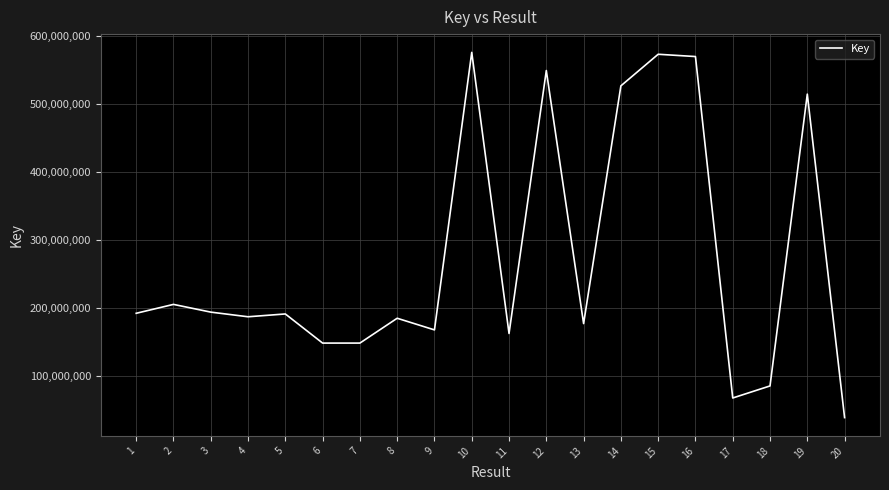

Count the number of categories in the chart.

20